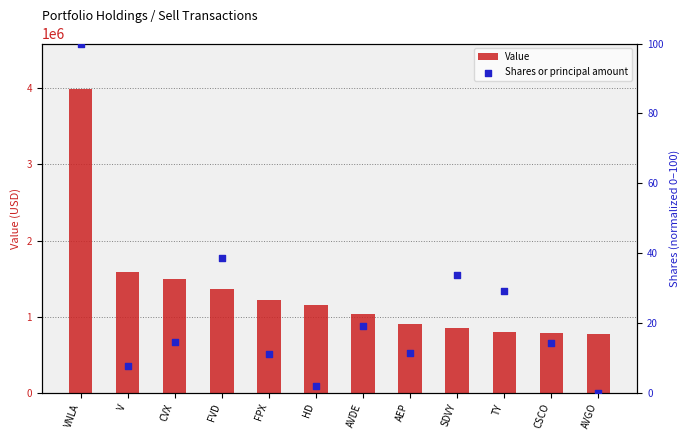

Which series has the largest total across all categories?

Value